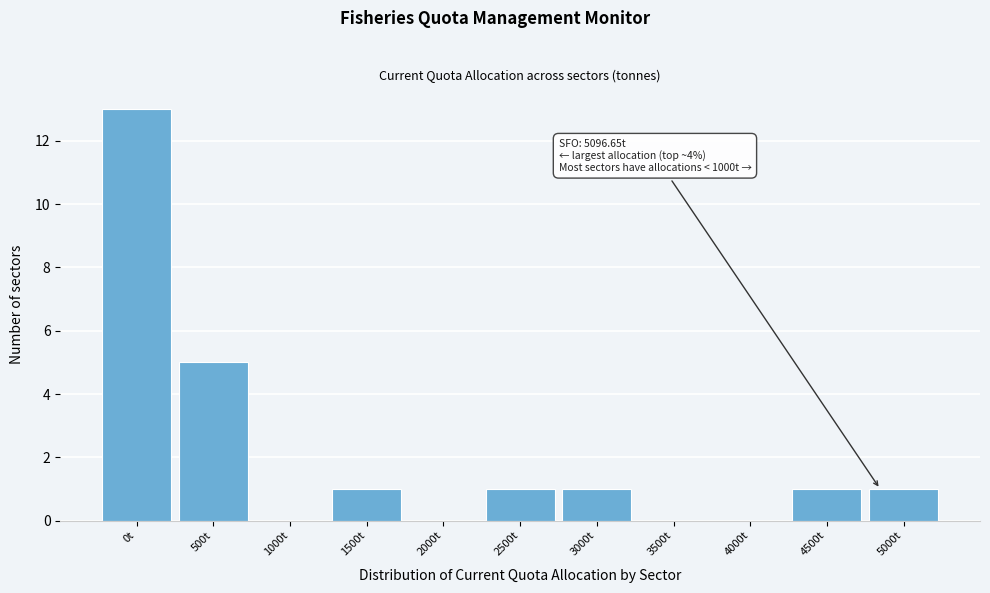

Reading left to right, extract all data points from this chart.

0t=13	500t=5	1000t=0	1500t=1	2000t=0	2500t=1	3000t=1	3500t=0	4000t=0	4500t=1	5000t=1